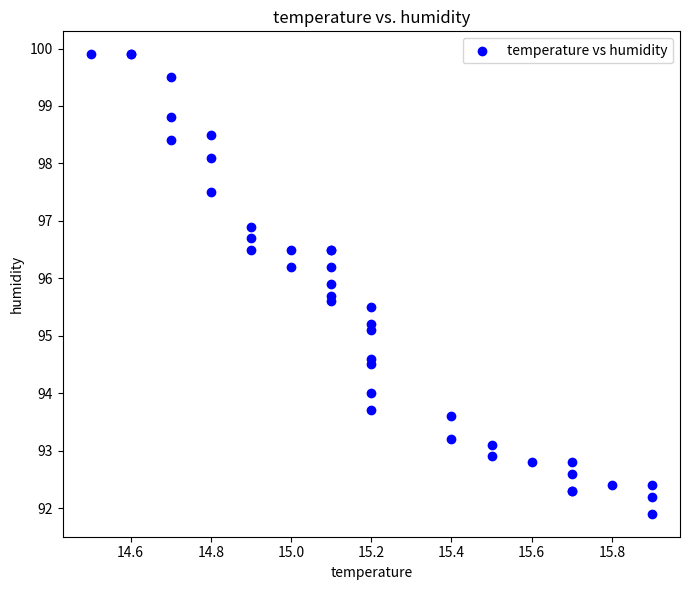

What Y value in the scatter plot is closest to 95?

95.1